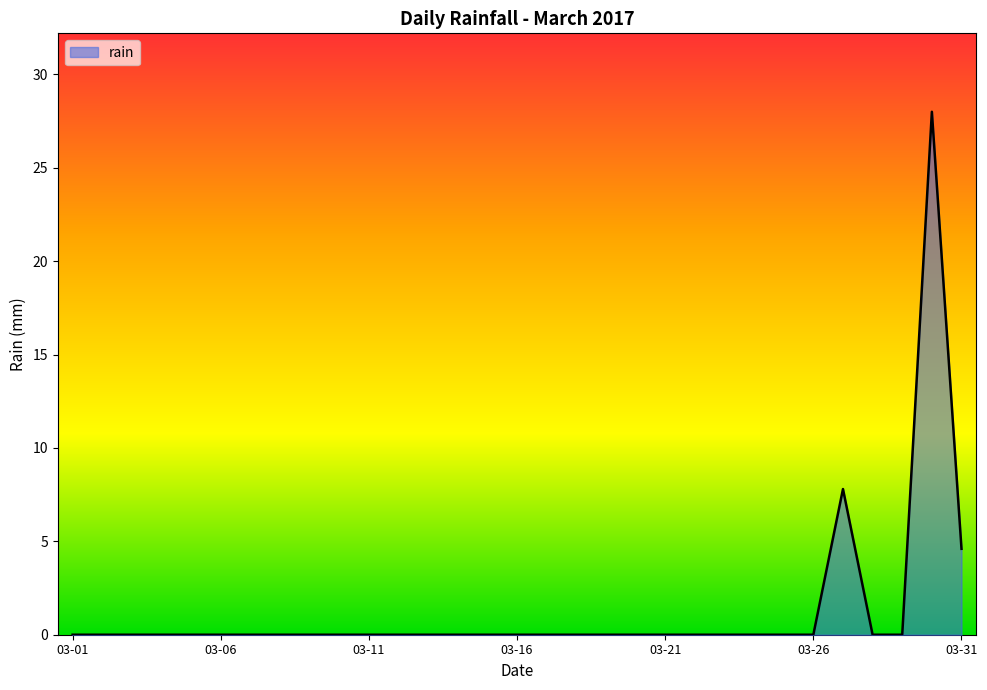

What is the average value?

1.3